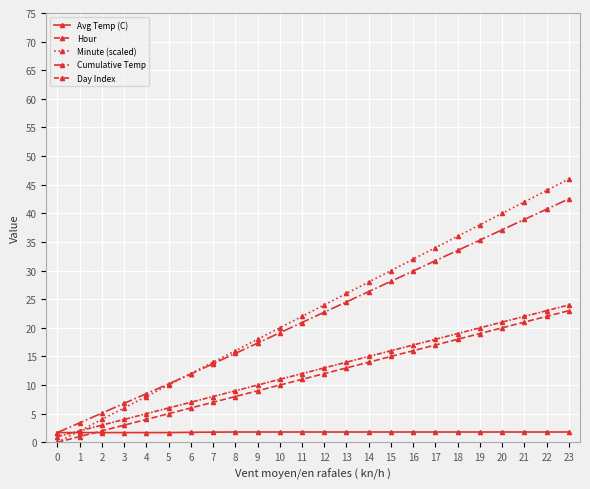

At which category is the sum across all series the highest?

23